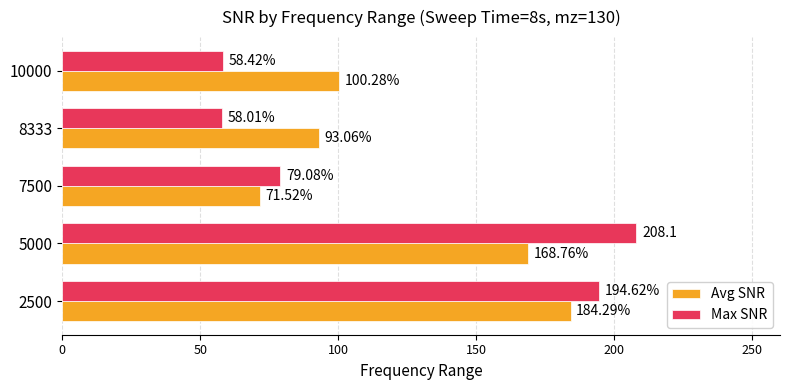

List the series in order of their peak value, lowest first.

Avg SNR, Max SNR